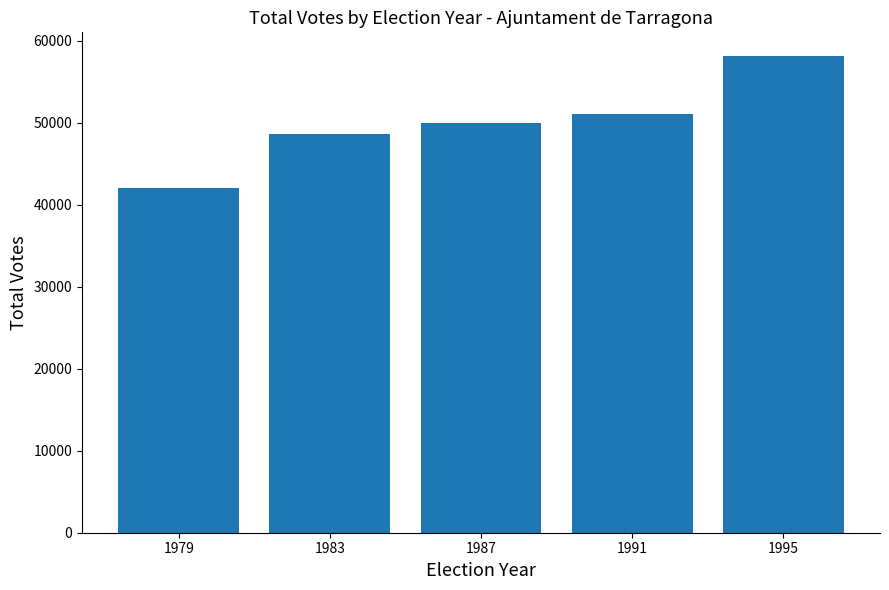

What is the change in value from 1991 to 1995?

+7104